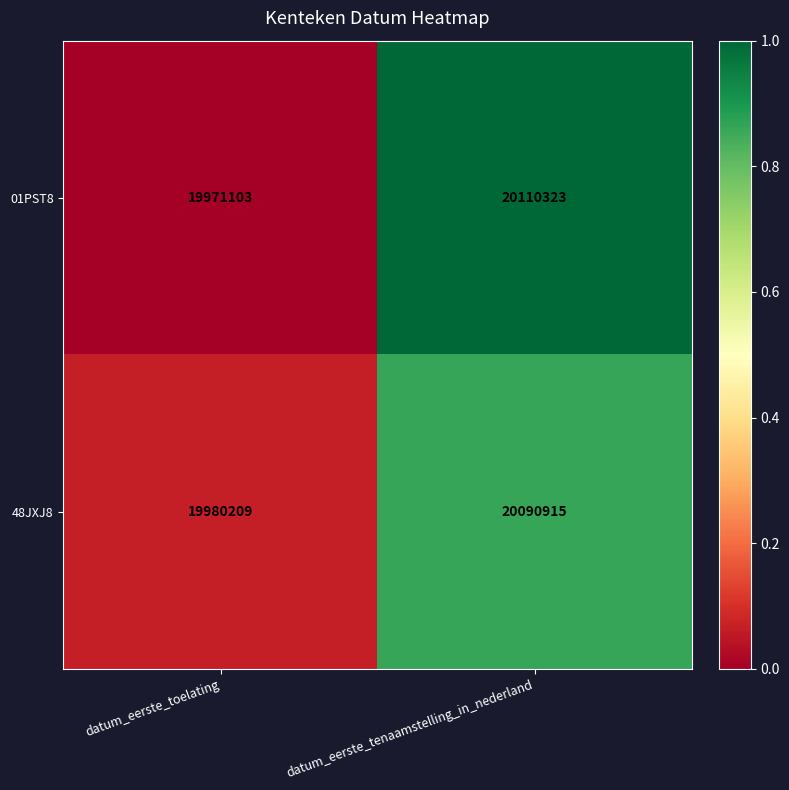

Is it true that 01PST8 equals 5512264 at datum_eerste_tenaamstelling_in_nederland?

False